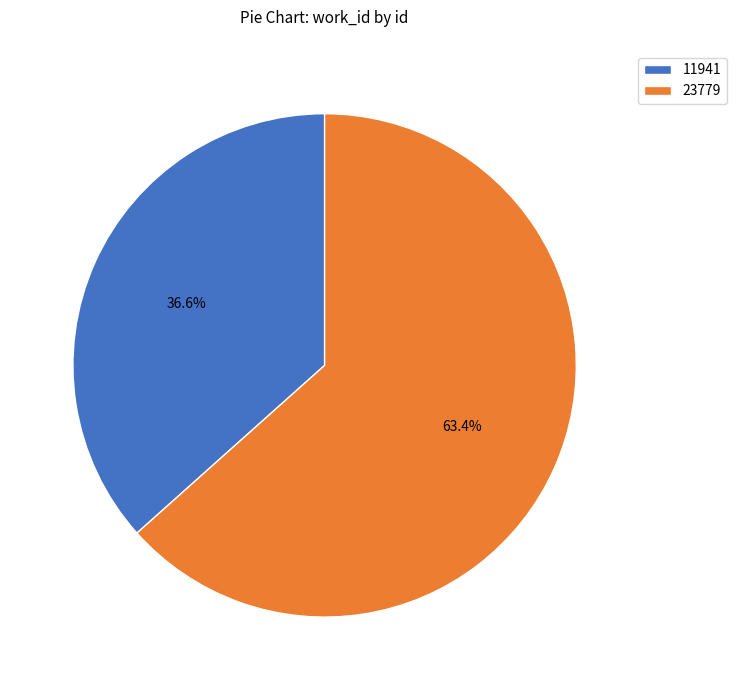

Do 23779 and 11941 together represent more than half of the pie?

Yes